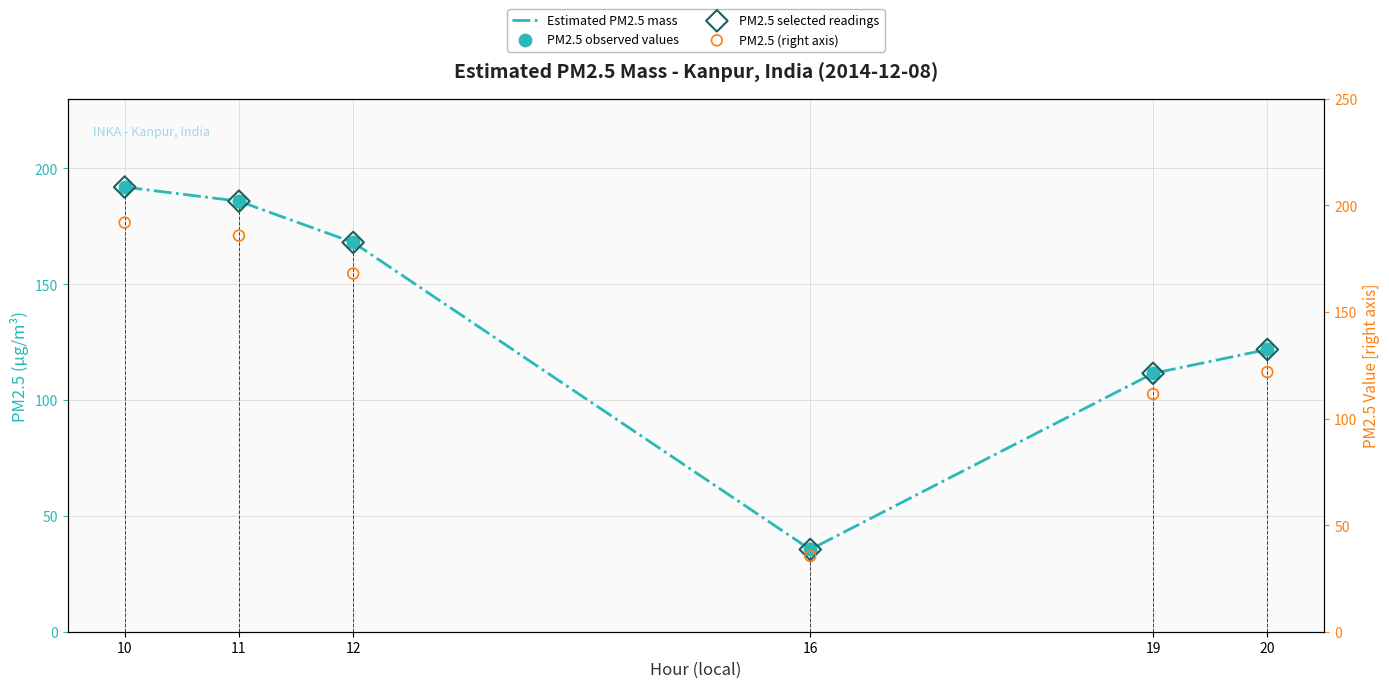

Which series contains the highest Y value?

Estimated PM2.5 mass